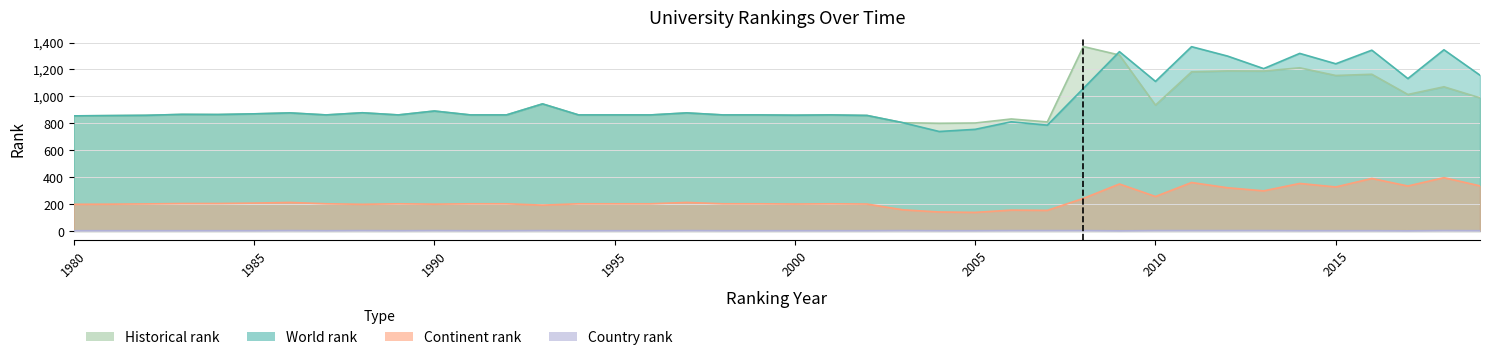

Which series has the widest spread of values?

world rank